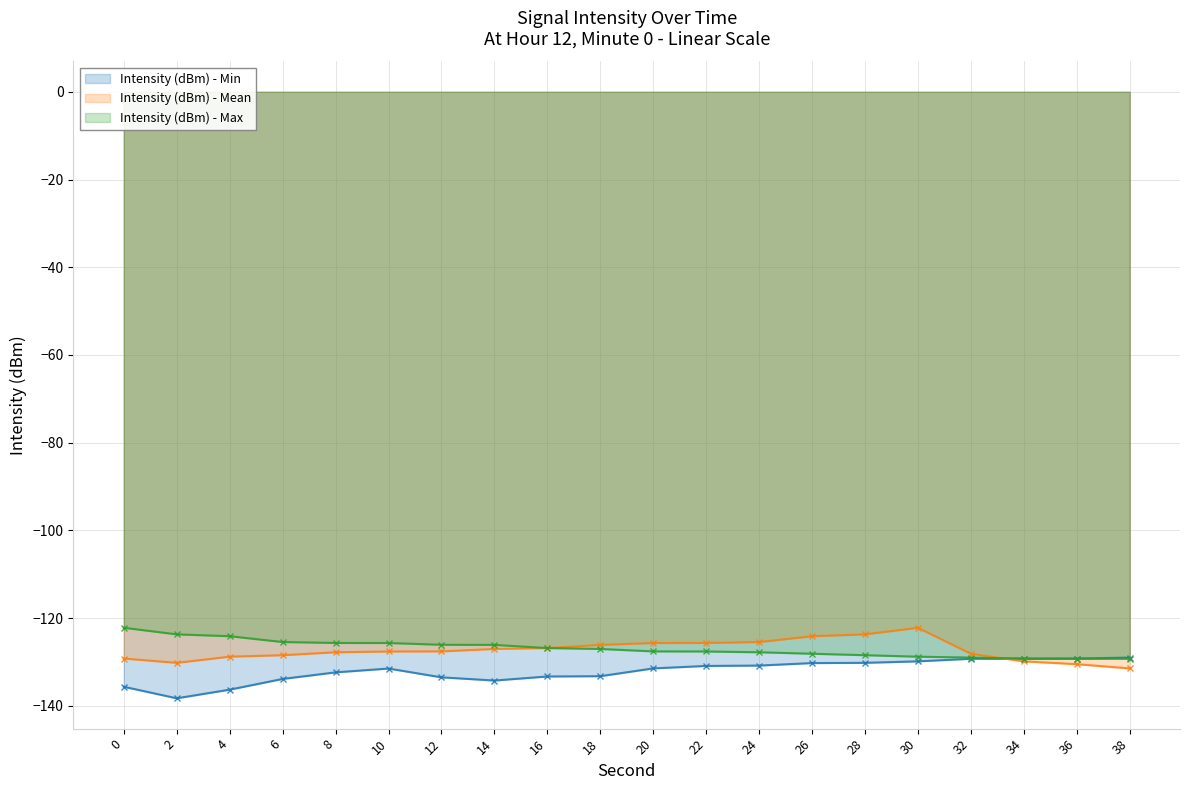

How many values in the Intensity (dBm) - Max series are below -127?

11